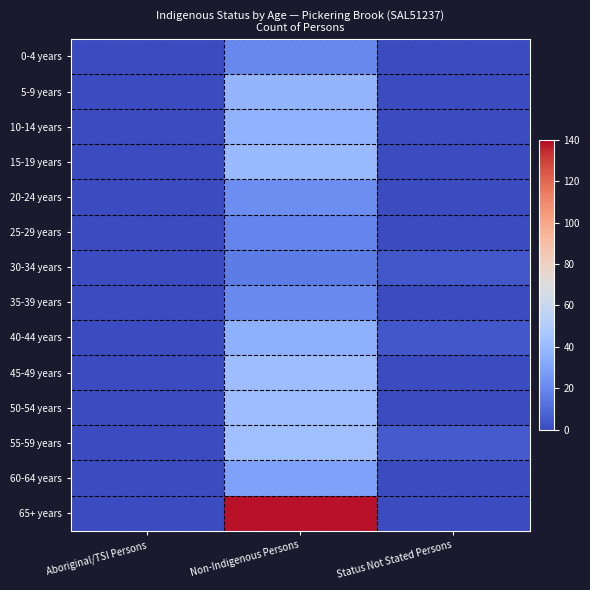

Reading left to right, extract all data points from this chart.

0-4 years: Aboriginal/TSI Persons=0	Non-Indigenous Persons=20	Status Not Stated Persons=0
5-9 years: Aboriginal/TSI Persons=0	Non-Indigenous Persons=38	Status Not Stated Persons=0
10-14 years: Aboriginal/TSI Persons=0	Non-Indigenous Persons=37	Status Not Stated Persons=0
15-19 years: Aboriginal/TSI Persons=0	Non-Indigenous Persons=40	Status Not Stated Persons=0
20-24 years: Aboriginal/TSI Persons=0	Non-Indigenous Persons=22	Status Not Stated Persons=0
25-29 years: Aboriginal/TSI Persons=0	Non-Indigenous Persons=19	Status Not Stated Persons=0
30-34 years: Aboriginal/TSI Persons=0	Non-Indigenous Persons=16	Status Not Stated Persons=4
35-39 years: Aboriginal/TSI Persons=0	Non-Indigenous Persons=21	Status Not Stated Persons=0
40-44 years: Aboriginal/TSI Persons=0	Non-Indigenous Persons=36	Status Not Stated Persons=4
45-49 years: Aboriginal/TSI Persons=0	Non-Indigenous Persons=42	Status Not Stated Persons=0
50-54 years: Aboriginal/TSI Persons=0	Non-Indigenous Persons=42	Status Not Stated Persons=0
55-59 years: Aboriginal/TSI Persons=0	Non-Indigenous Persons=43	Status Not Stated Persons=5
60-64 years: Aboriginal/TSI Persons=0	Non-Indigenous Persons=29	Status Not Stated Persons=0
65+ years: Aboriginal/TSI Persons=0	Non-Indigenous Persons=138	Status Not Stated Persons=0